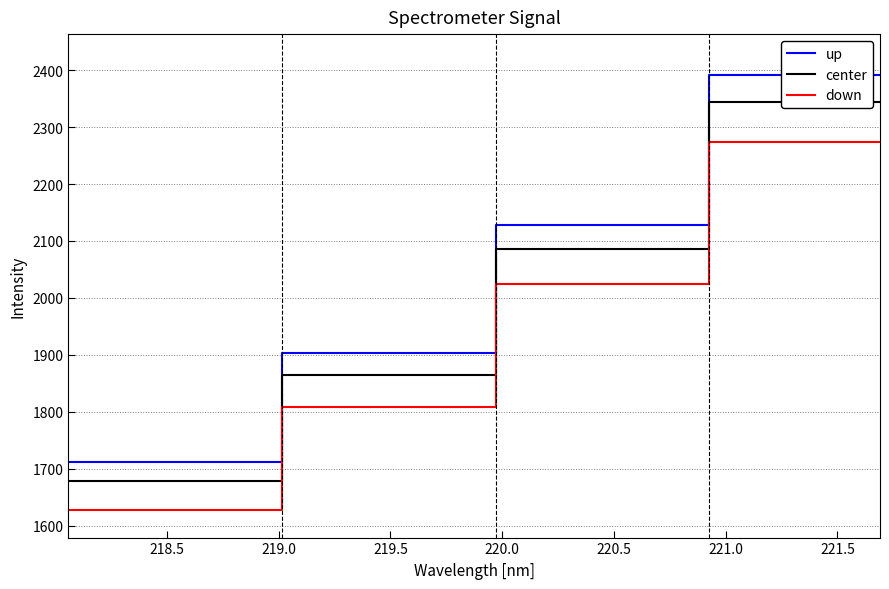

Rank the series by their average value, from highest to lowest.

up, center, down